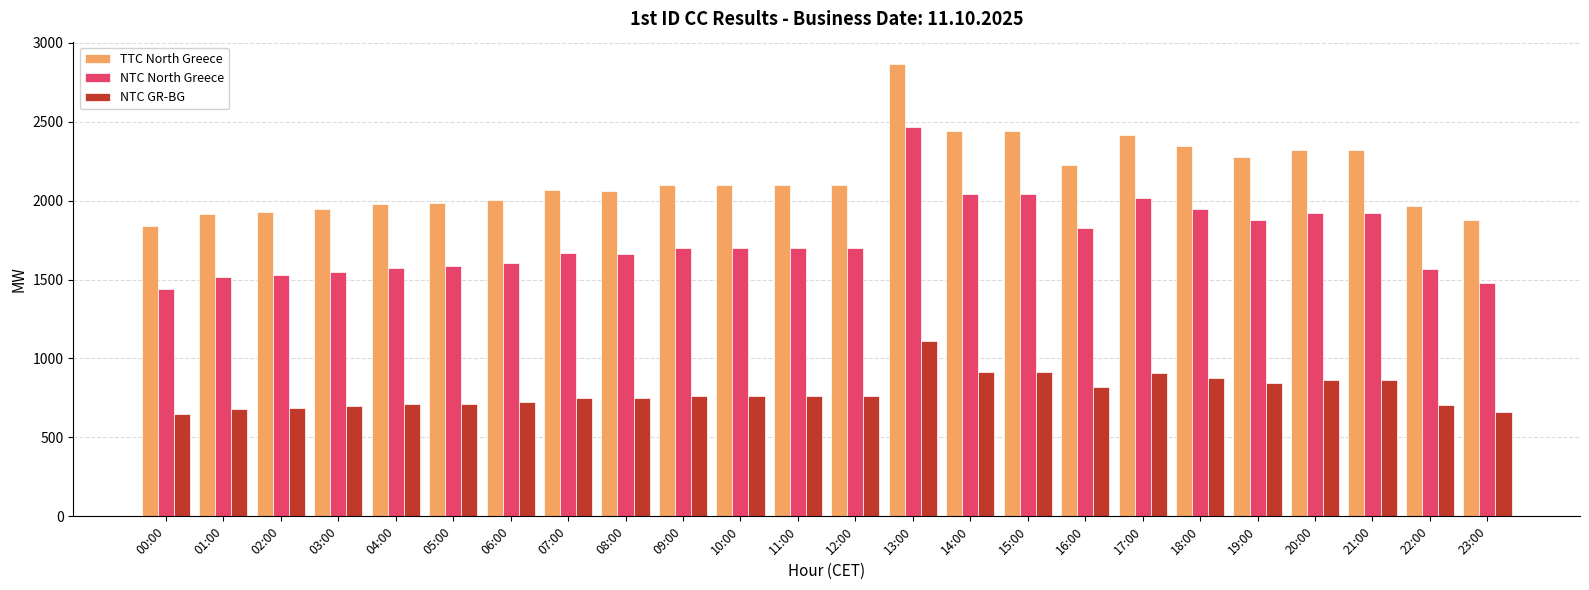

What is the lowest value of the NTC GR-BG series?

649